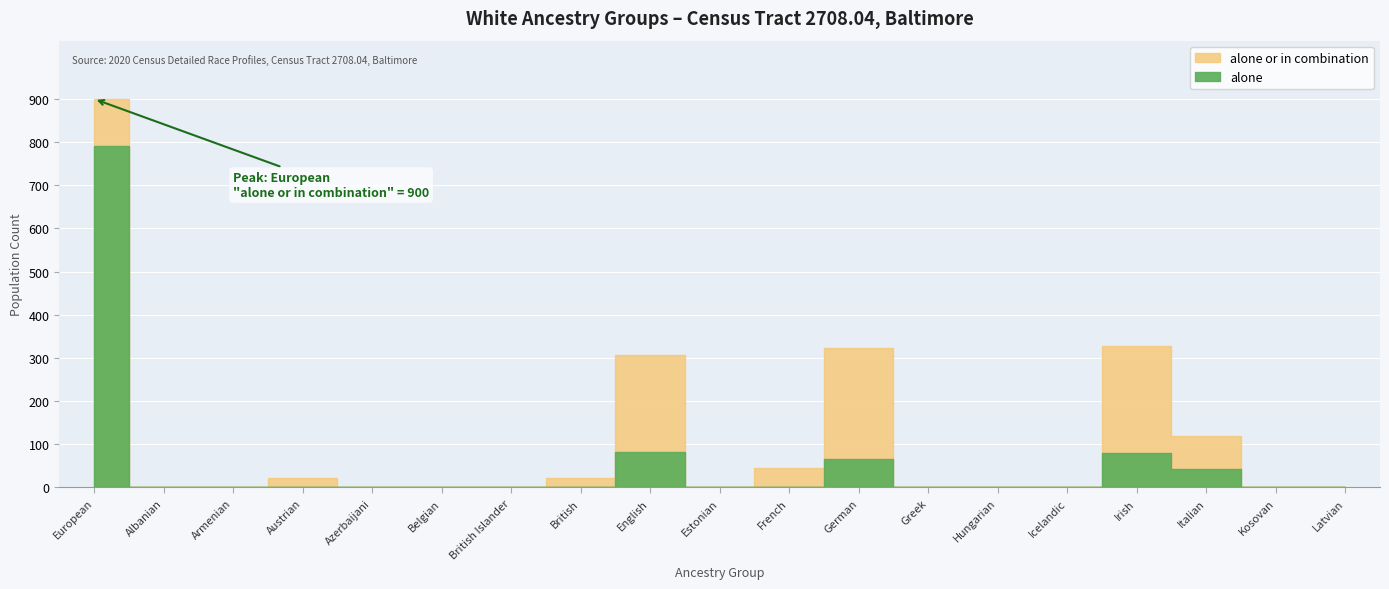

True or false: alone or in combination and alone intersect in this chart.

False